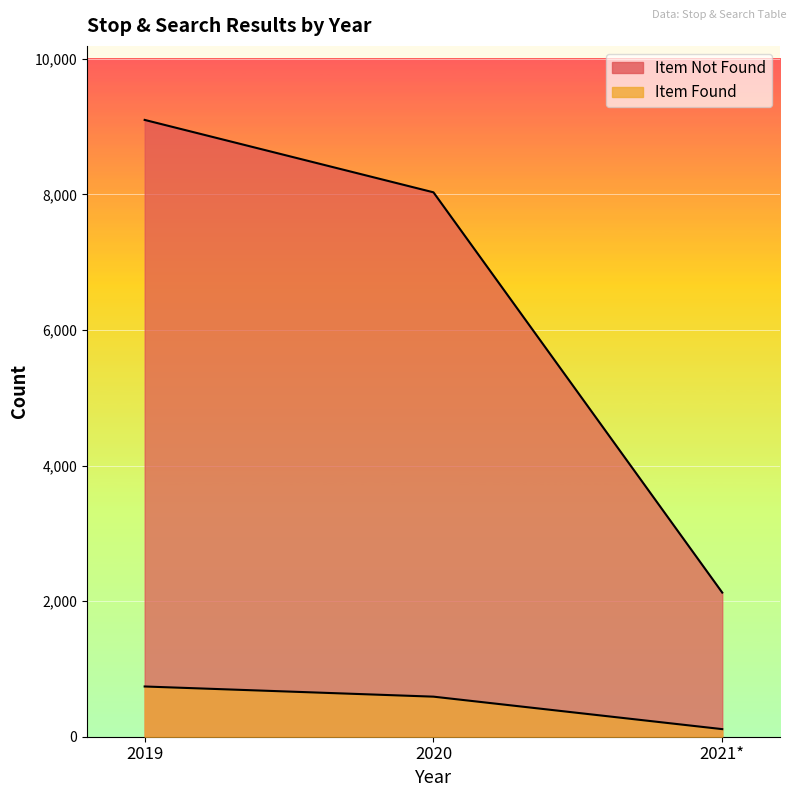

What is the maximum value for Item Found?

741